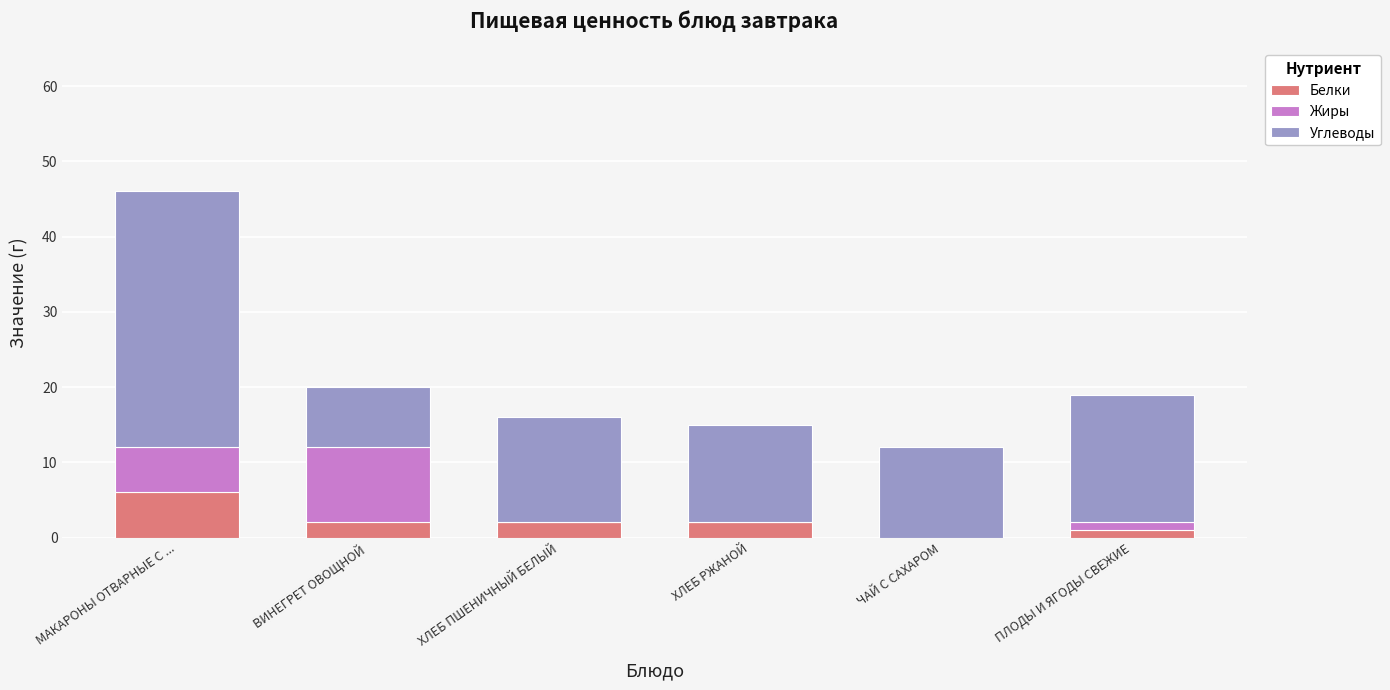

At which label does Белки reach its peak?

МАКАРОНЫ ОТВАРНЫЕ С ...